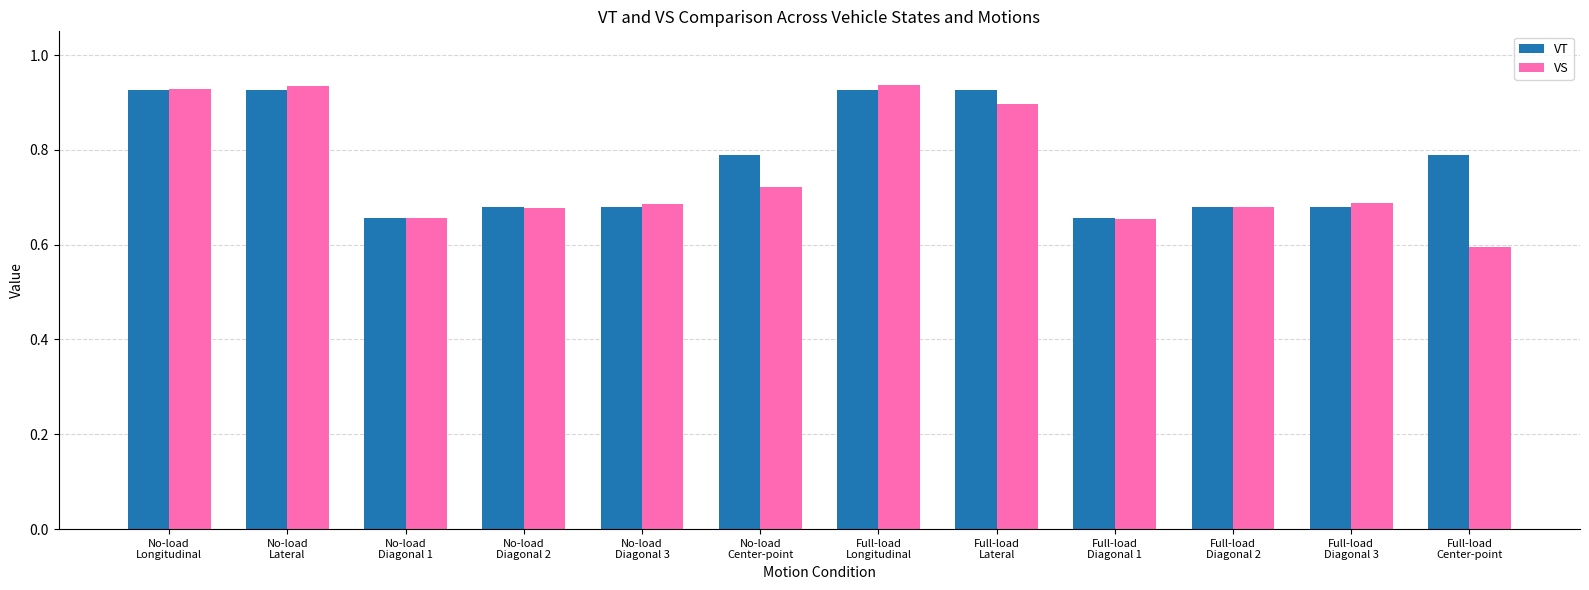

What is the difference between the maximum and minimum values in the VS series?

0.3